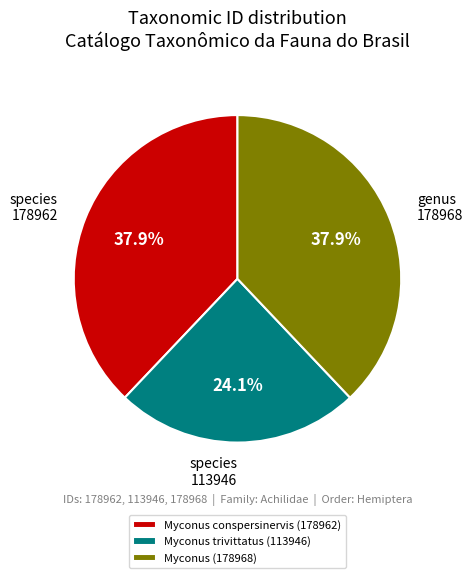

Approximately how many times larger is the value at Myconus trivittatus (113946) compared to Myconus (178968)?

0.6